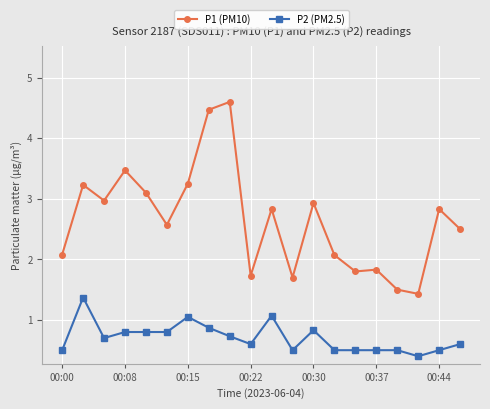

Which series has the largest total across all categories?

P1 (PM10)